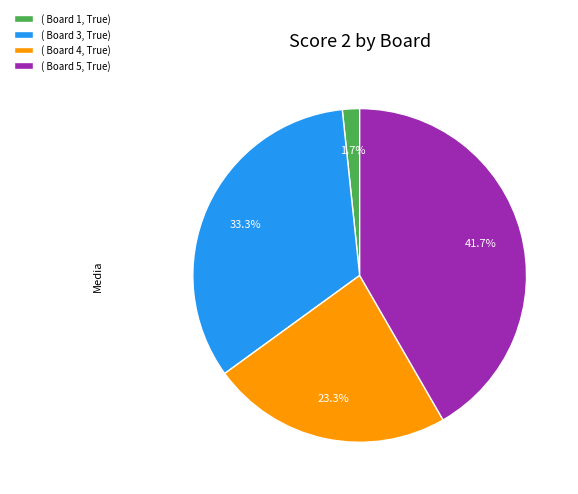

What is the ratio of the value at ( Board 4, True) to the value at ( Board 5, True)?

0.6